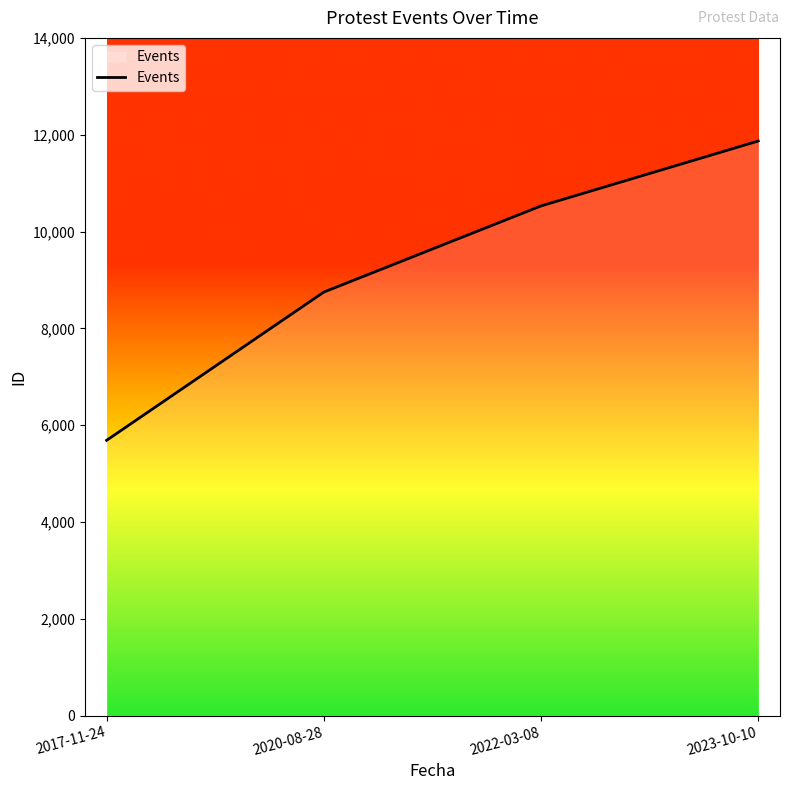

Reading left to right, transcribe all the data shown in this chart.

2017-11-24=5688	2020-08-28=8750	2022-03-08=10529	2023-10-10=11870